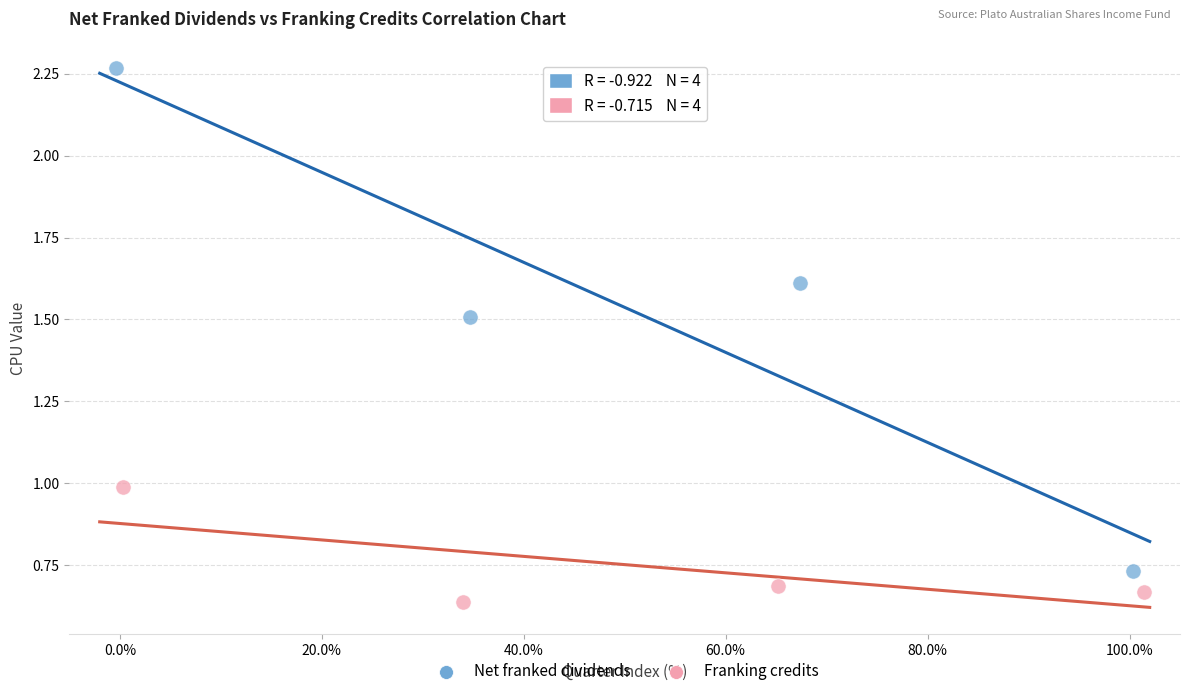

Which series has the widest spread of Y values?

Net franked dividends